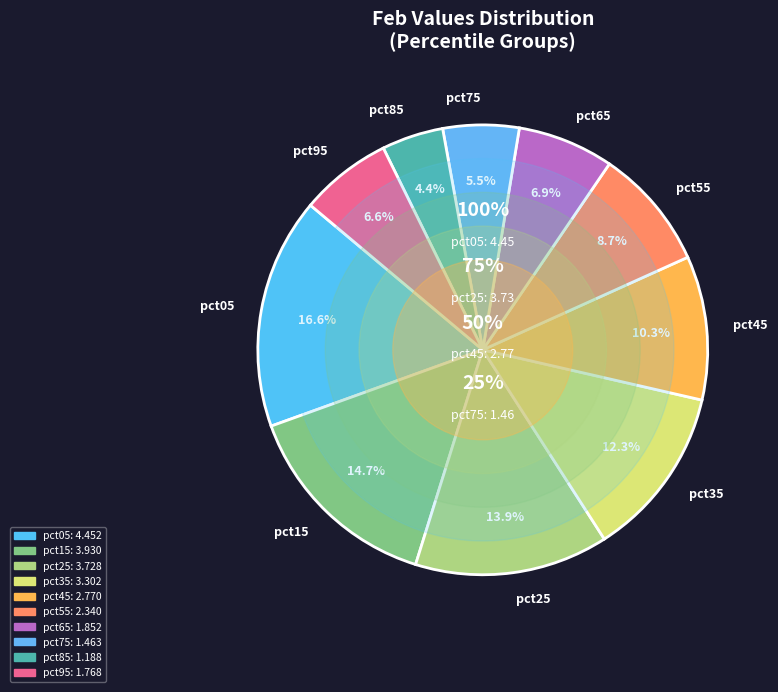

Count the number of slices in the pie.

10